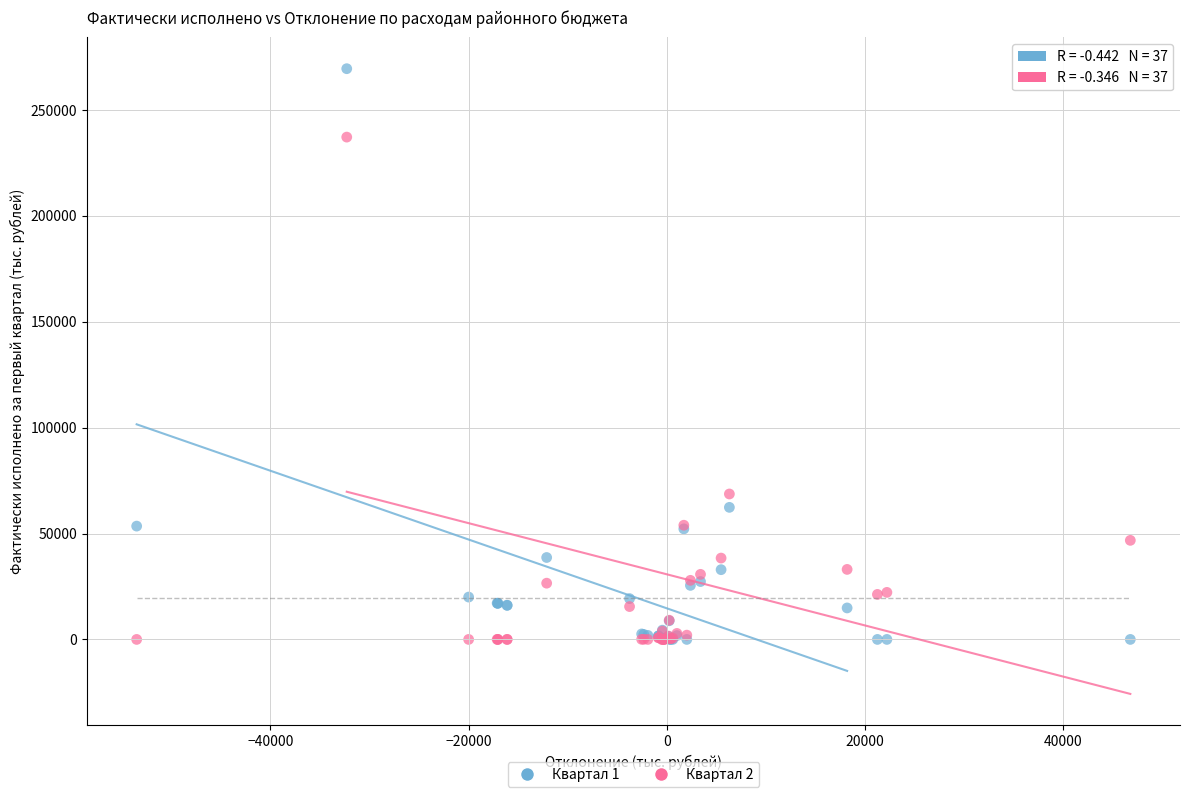

Across all series, what Y value is closest to 134727?

68666.6